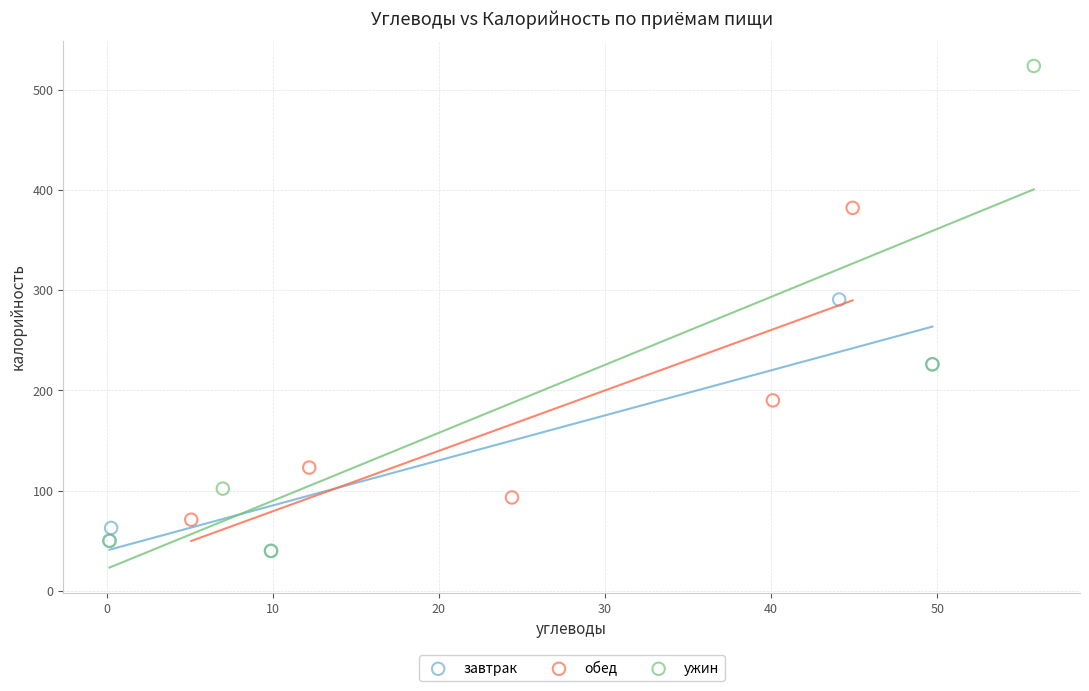

What are all the series names shown in the legend?

завтрак, обед, ужин